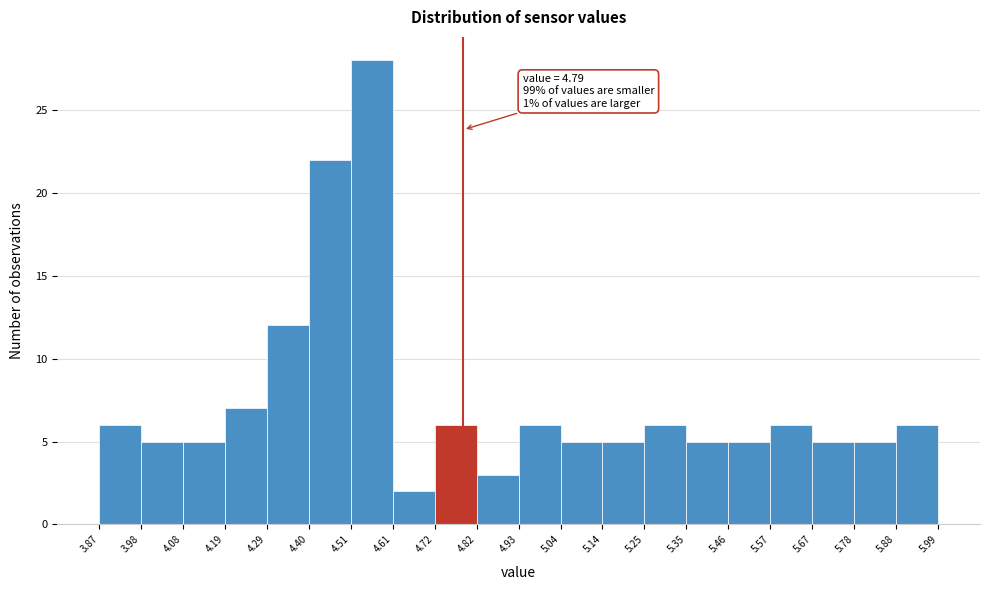

Which range on the x-axis has the tallest bar?

4.51 to 4.61